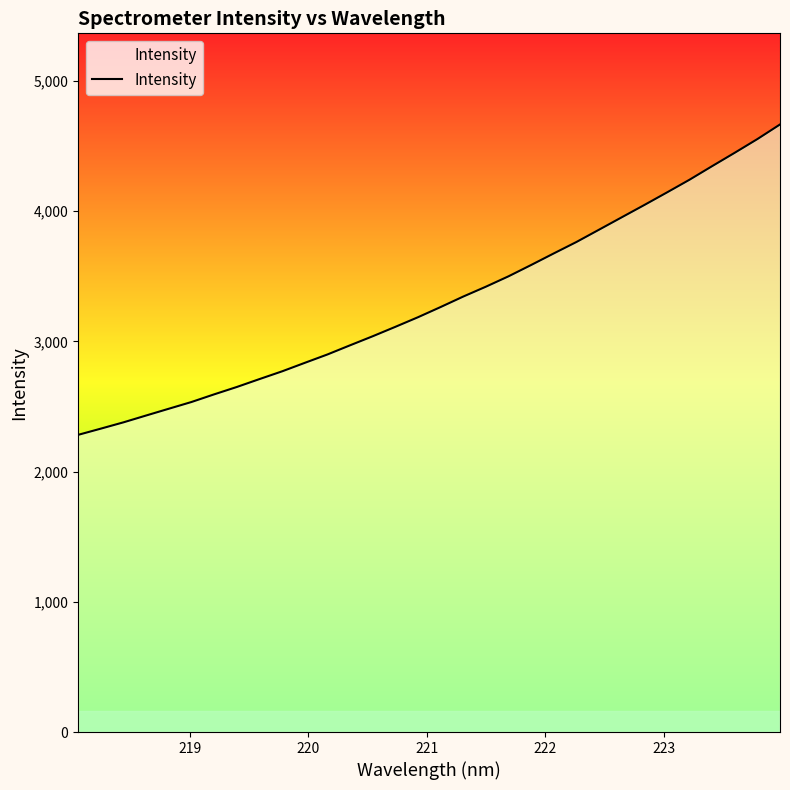

What is the greatest value displayed?

4665.5